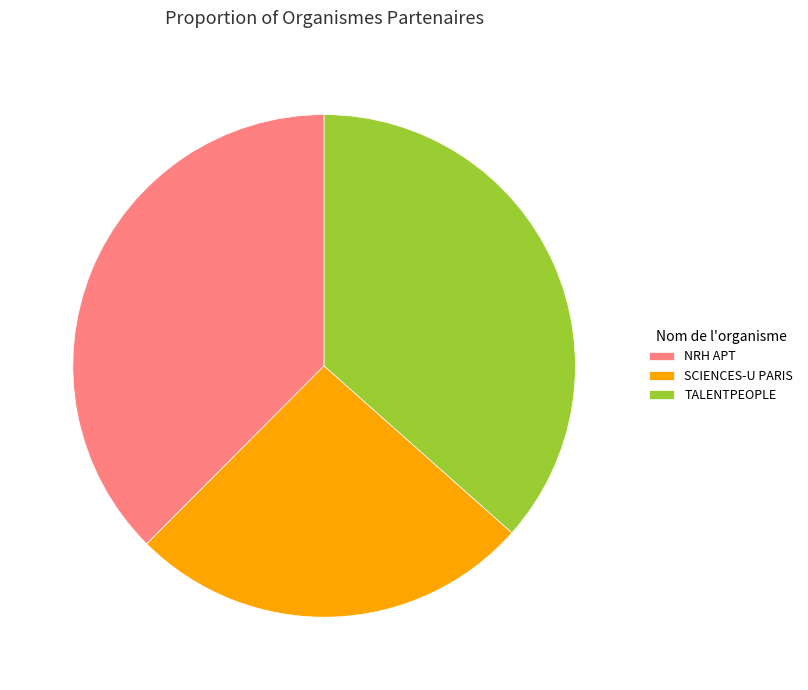

Between TALENTPEOPLE and NRH APT, which is larger?

NRH APT